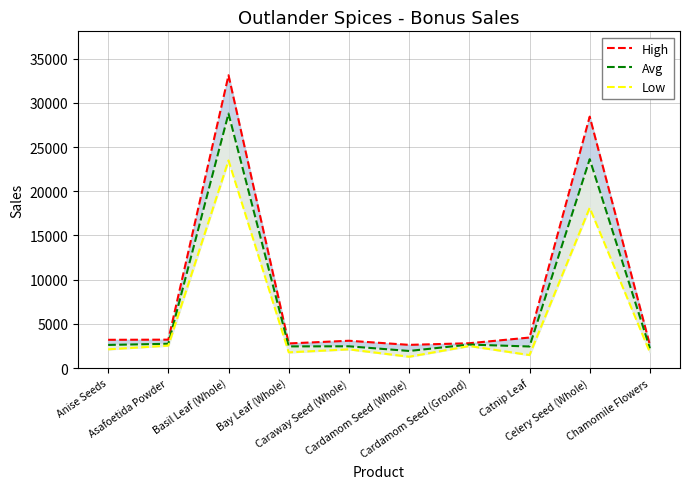

Reading left to right, transcribe all the data shown in this chart.

High: 3191.0	3208.0	33117.0	2780.0	3084.0	2619.0	2804.0	3447.0	28437.0	2591.0
Avg: 2612.0	2742.5	28782.2	2445.0	2456.8	1928.2	2653.5	2433.2	23622.5	2223.2
Low: 2114.0	2535.0	23478.0	1773.0	2112.0	1277.0	2489.0	1466.0	18124.0	1770.0